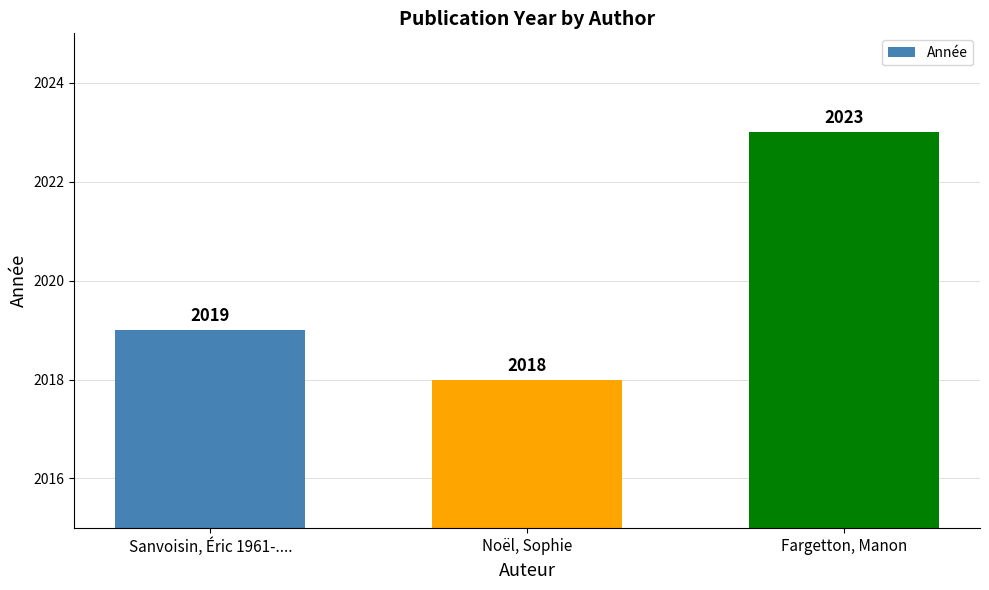

Count the values in the range 2018 to 2023.

3